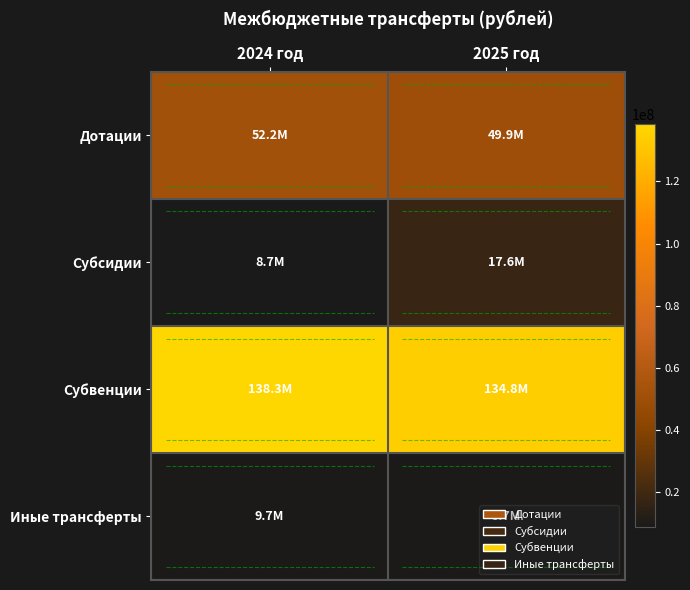

What is the total value across all series at 2025 год?

211995115.0